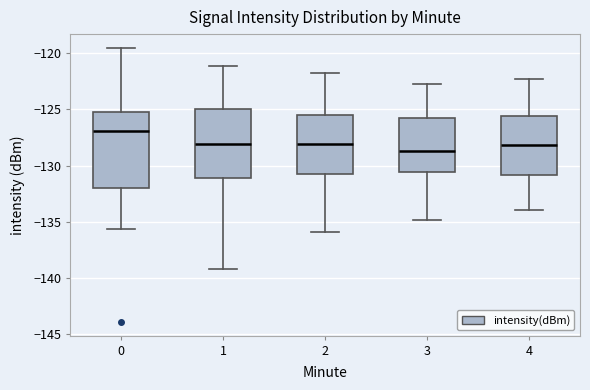

Reading left to right, transcribe this box plot: for each box, give where its median line is, the range the box spans, and where its two whiskers end, as read against the y-axis. The values are not printed on the chart, so give them approximately, as read against the axis.

0: median -127.0, box -132.0 to -125.0, whiskers -135.5 to -119.5
1: median -128.0, box -131.0 to -125.0, whiskers -139.0 to -121.0
2: median -128.0, box -130.5 to -125.5, whiskers -136.0 to -122.0
3: median -128.5, box -130.5 to -125.5, whiskers -135.0 to -122.5
4: median -128.0, box -131.0 to -125.5, whiskers -134.0 to -122.5